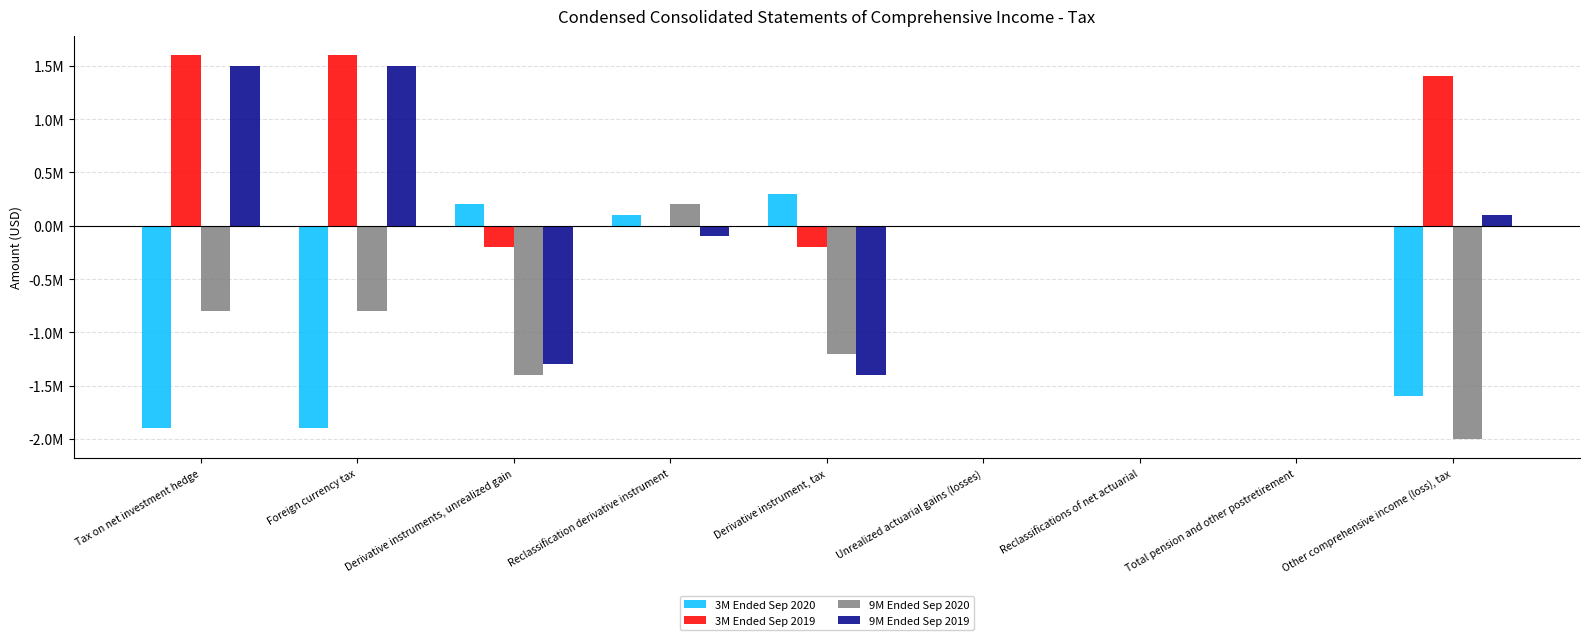

What are all the series names shown in the legend?

3M Ended Sep 2020, 3M Ended Sep 2019, 9M Ended Sep 2020, 9M Ended Sep 2019